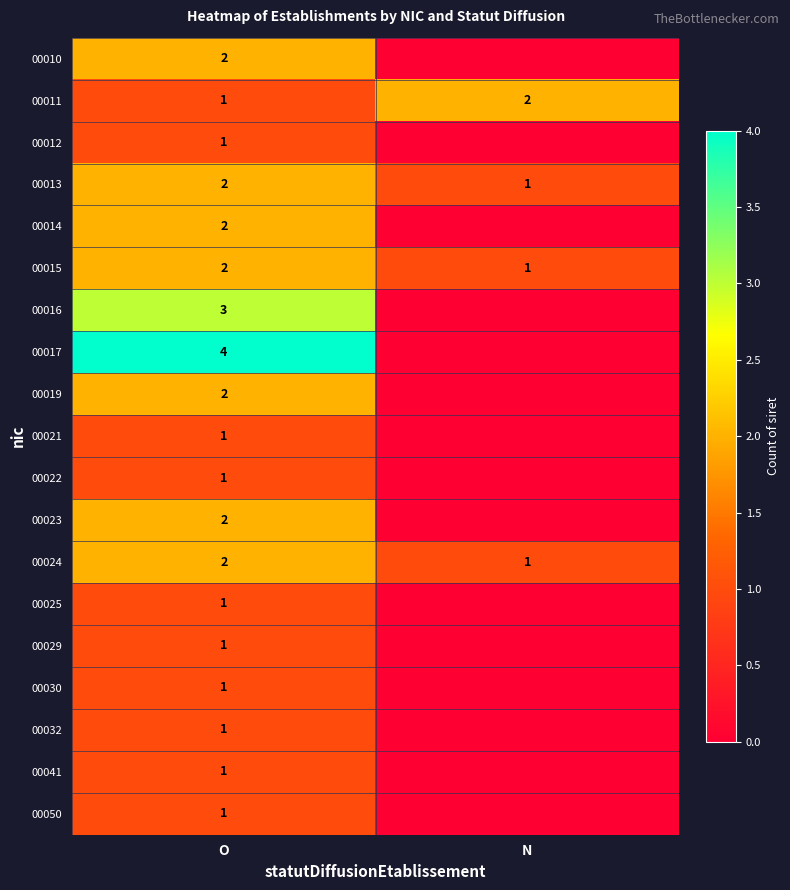

What is the sum of all 00011 values?

3